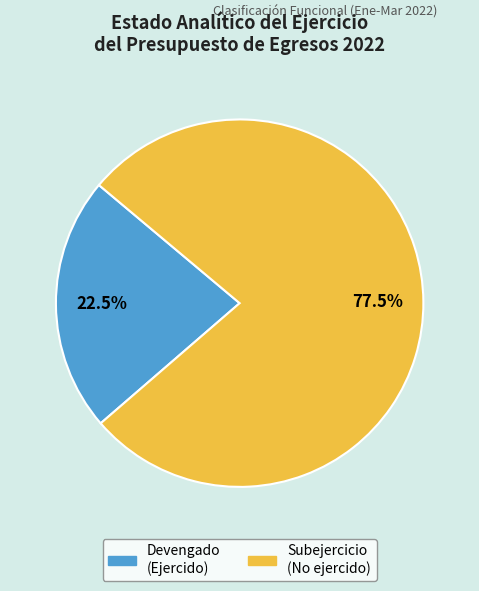

Does any single category account for the majority?

Yes